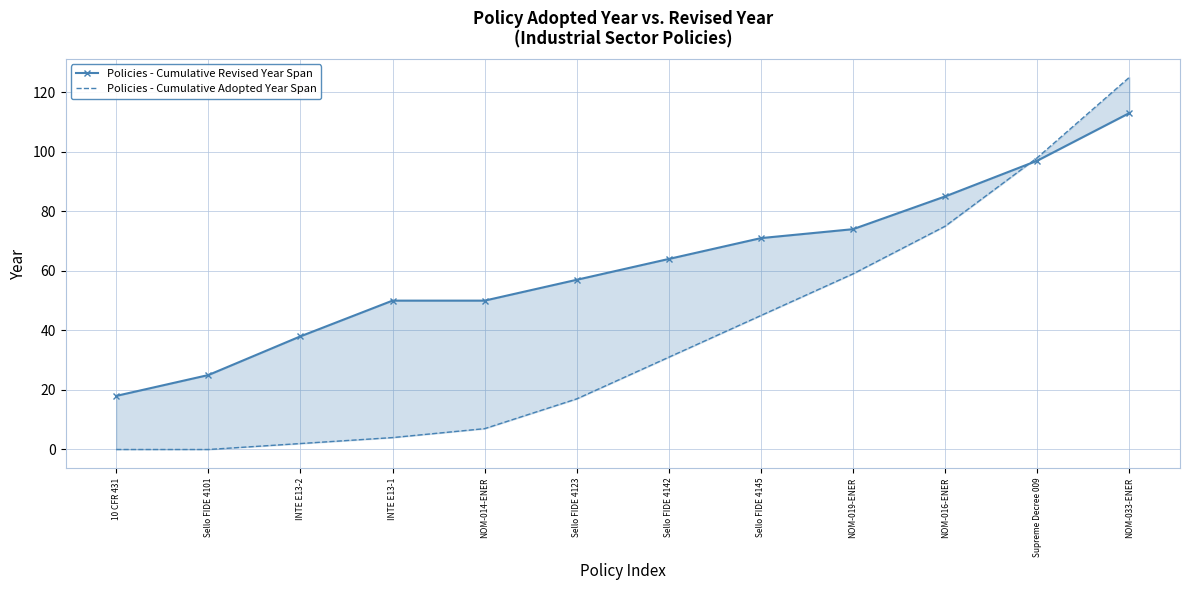

Reading left to right, list all the values displayed in this chart.

Policies - Cumulative Revised Year Span: 18	25	38	50	50	57	64	71	74	85	97	113
Policies - Cumulative Adopted Year Span: 0	0	2	4	7	17	31	45	59	75	98	125